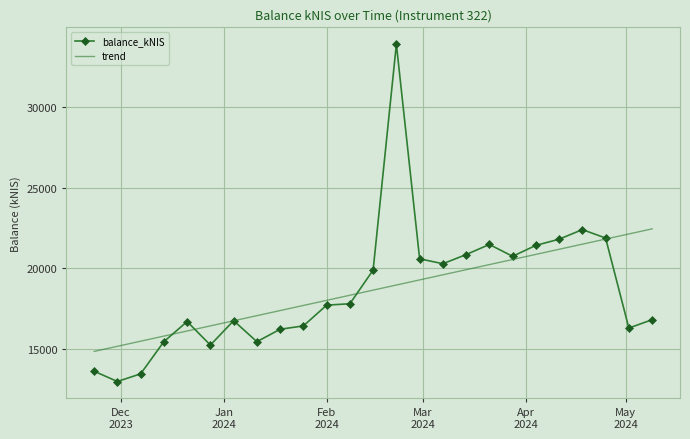

What is the minimum value for trend?

14848.9